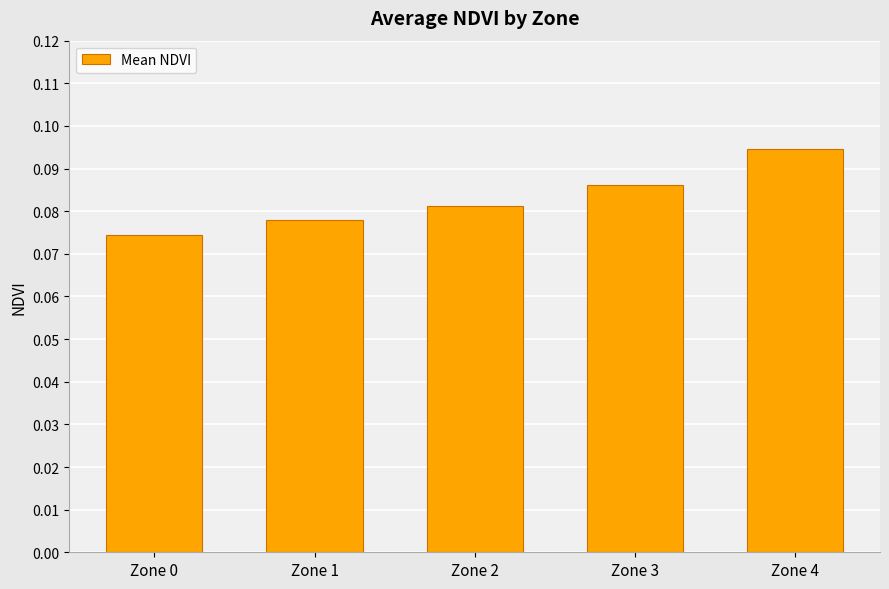

At which label is the value closest to 0?

Zone 0